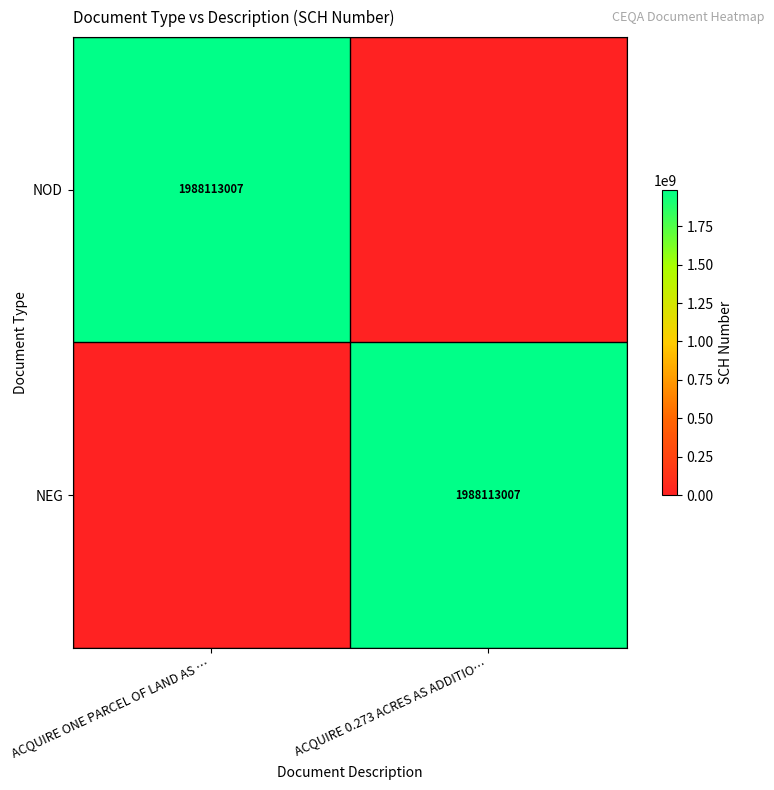

Between ACQUIRE 0.273 ACRES AS ADDITIO… and ACQUIRE ONE PARCEL OF LAND AS …, which is larger?

ACQUIRE ONE PARCEL OF LAND AS …